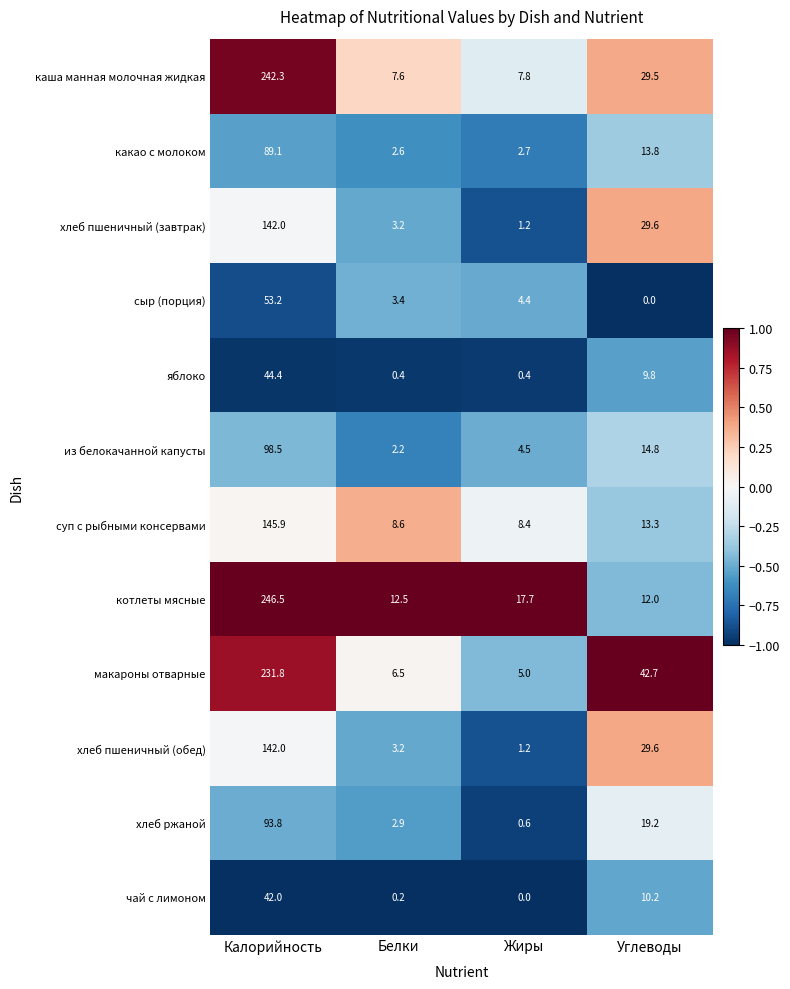

What is the total value across all series at Калорийность?

1571.5